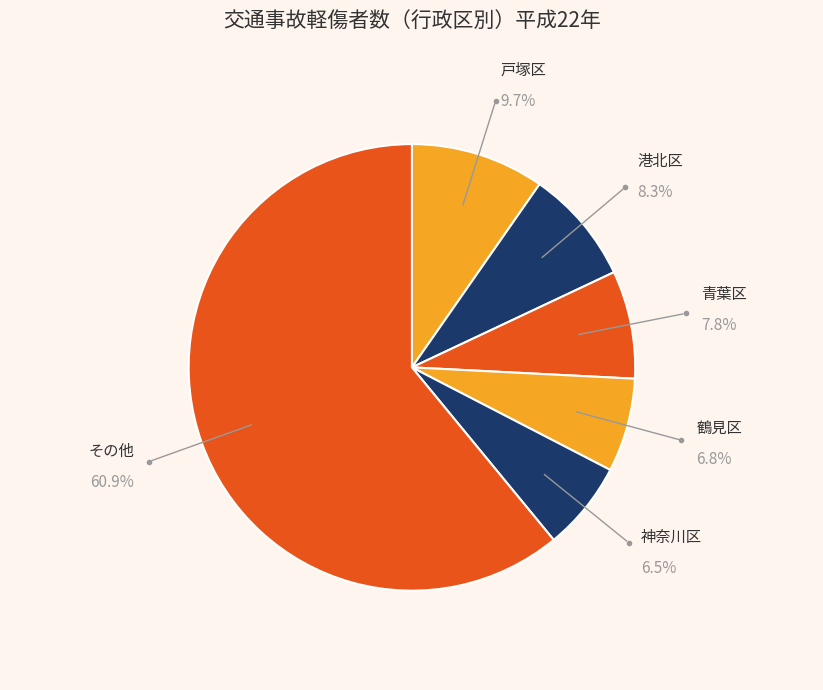

How many segments does this pie chart have?

6